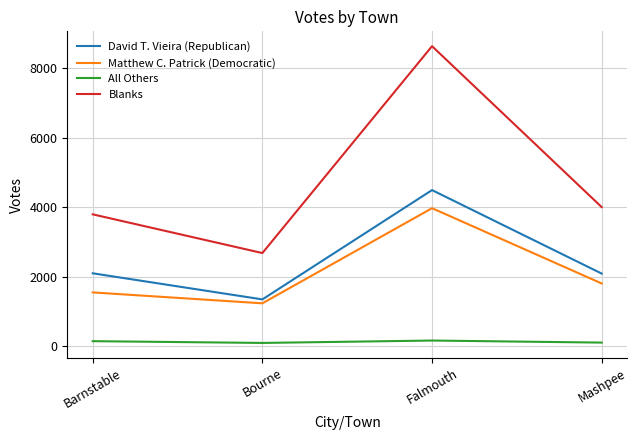

Is it true that David T. Vieira (Republican) equals 2399 at Falmouth?

False